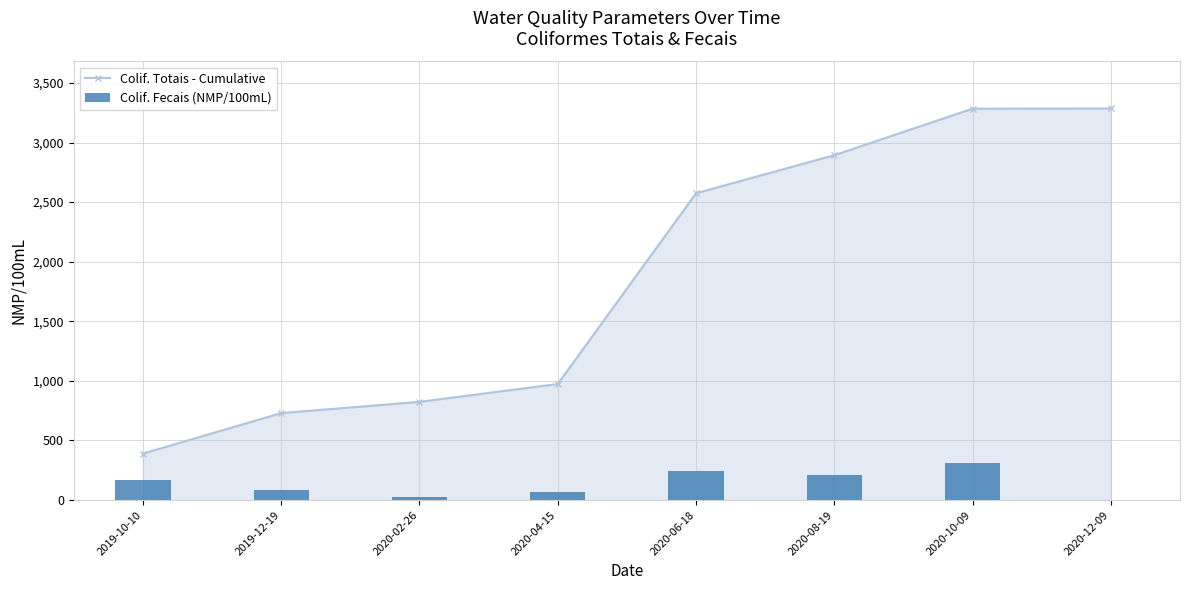

What is the sum of all Colif. Totais - Cumulative values?

14955.8